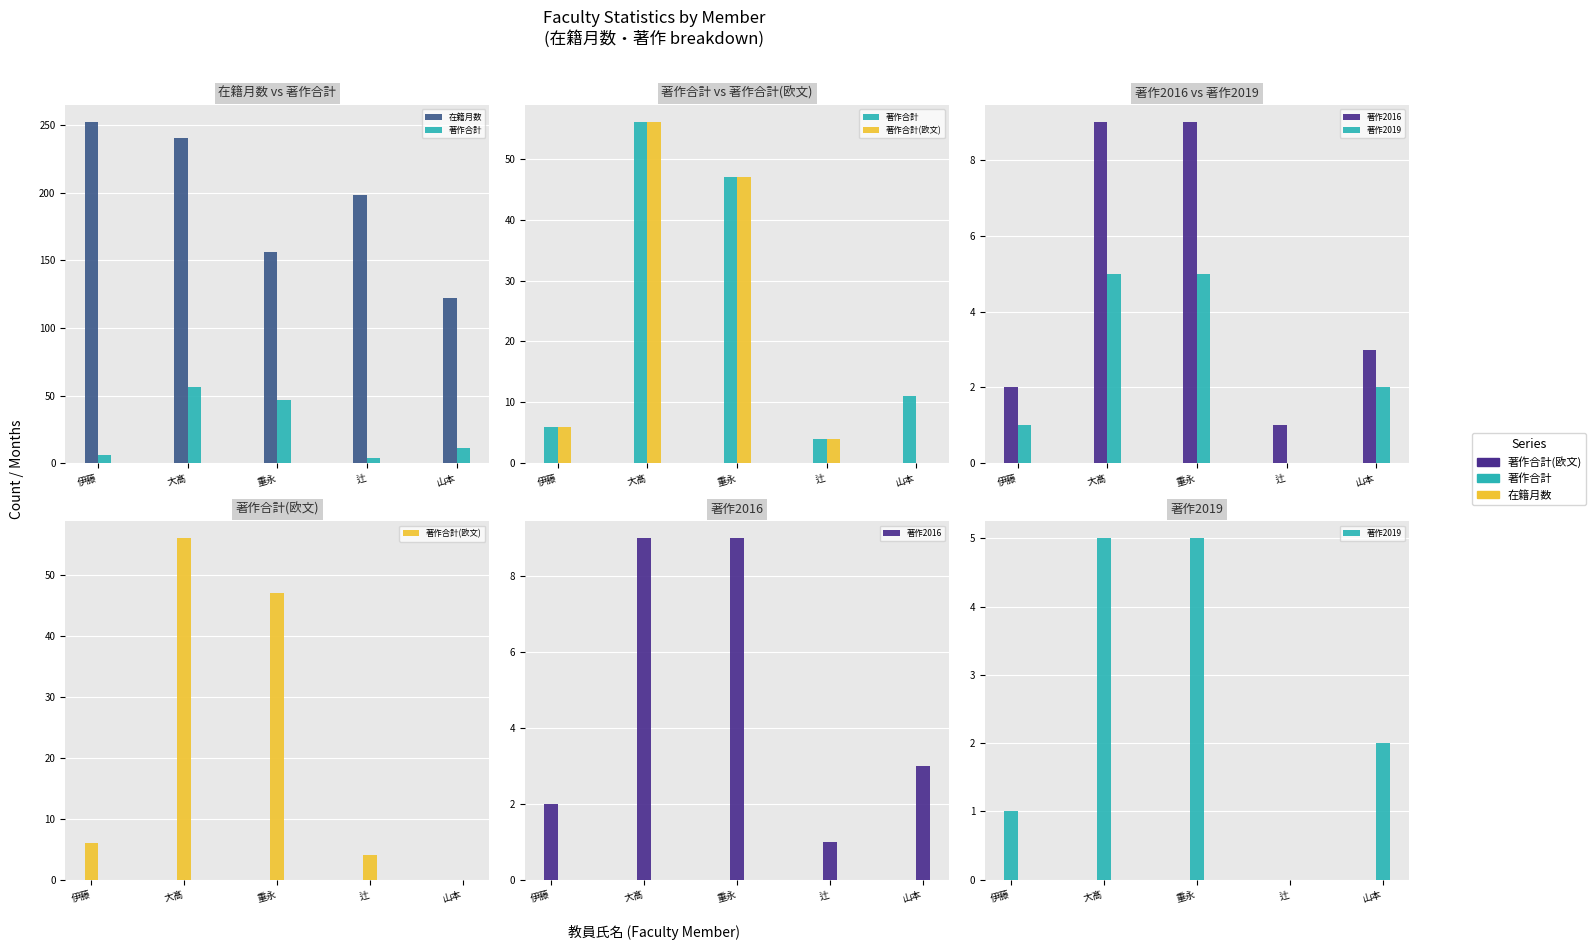

How many 著作2019 values are between 1 and 5?

4